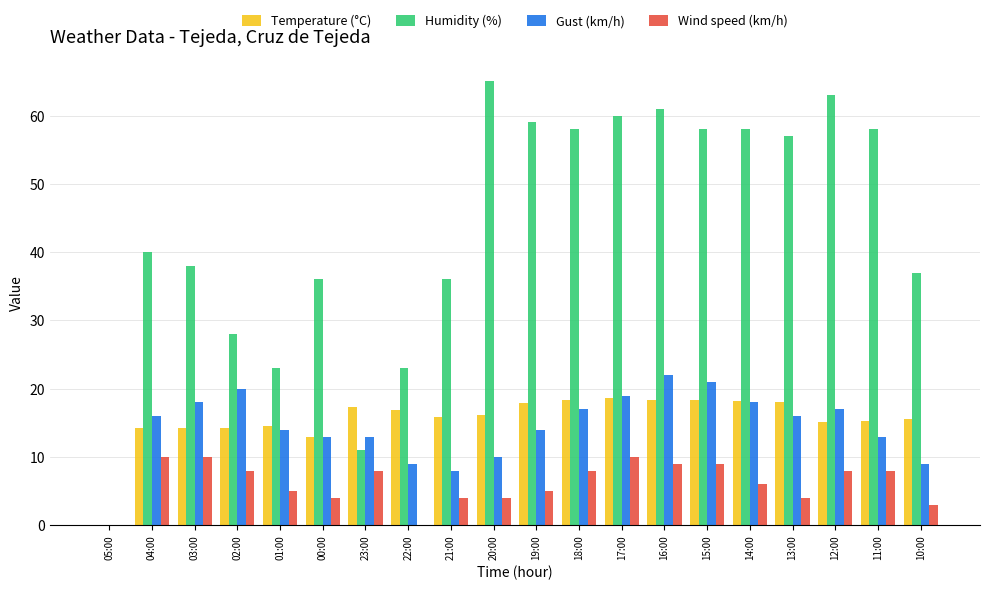

What is the sum of the Humidity (%) values at 03:00 and 05:00?

38.0